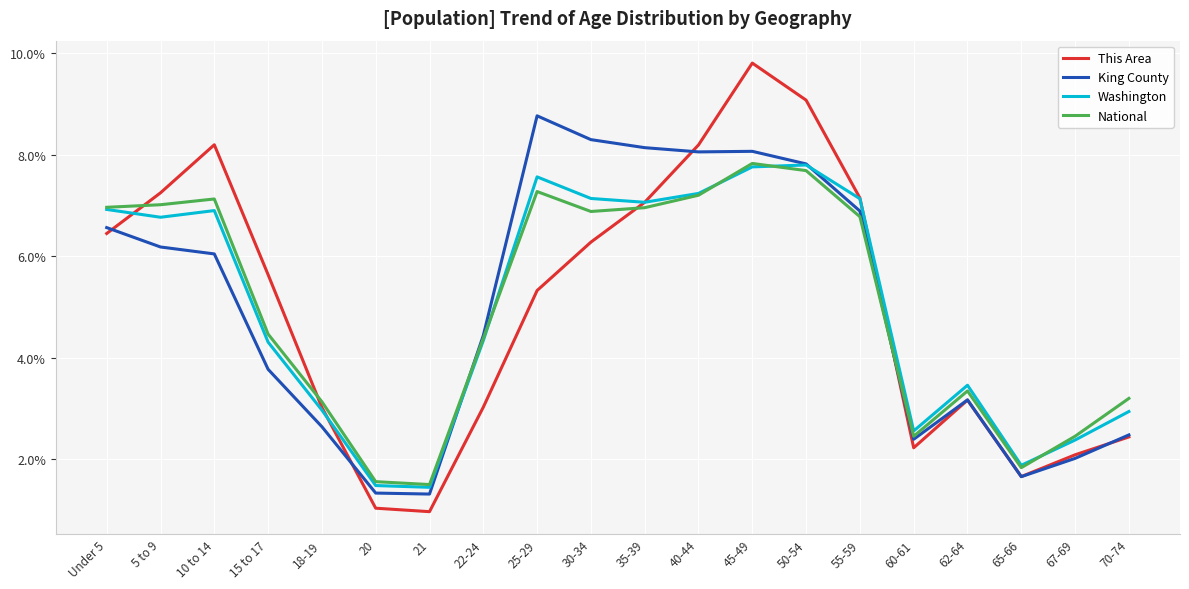

What position from the right is 62-64?

4